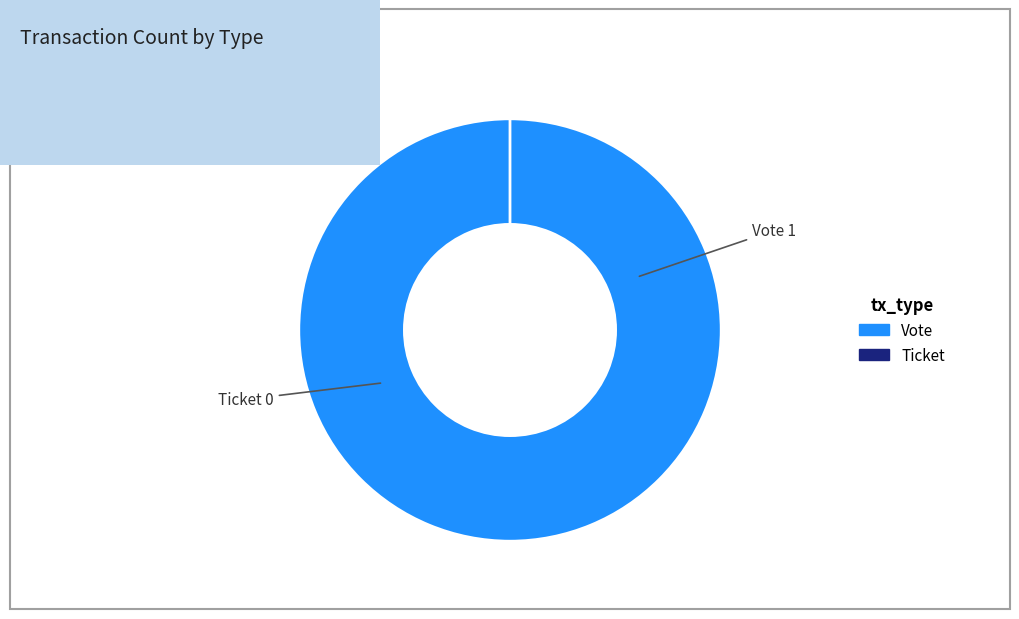

Do Ticket and Vote together represent more than half of the pie?

Yes